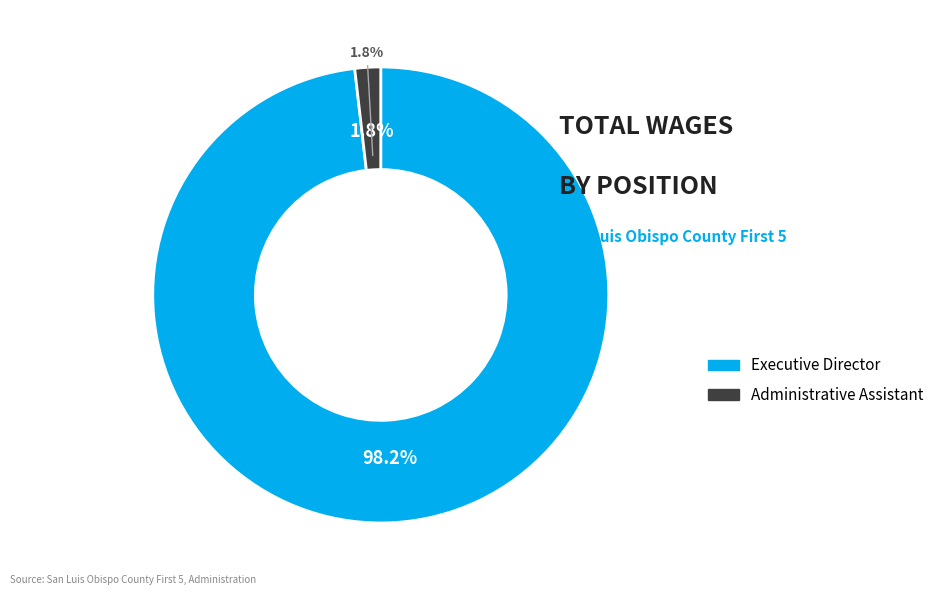

To the nearest percent, what percentage of the pie is Executive Director?

98%